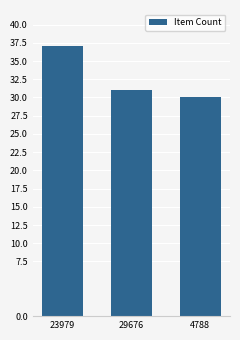

Are the bars horizontal?

No